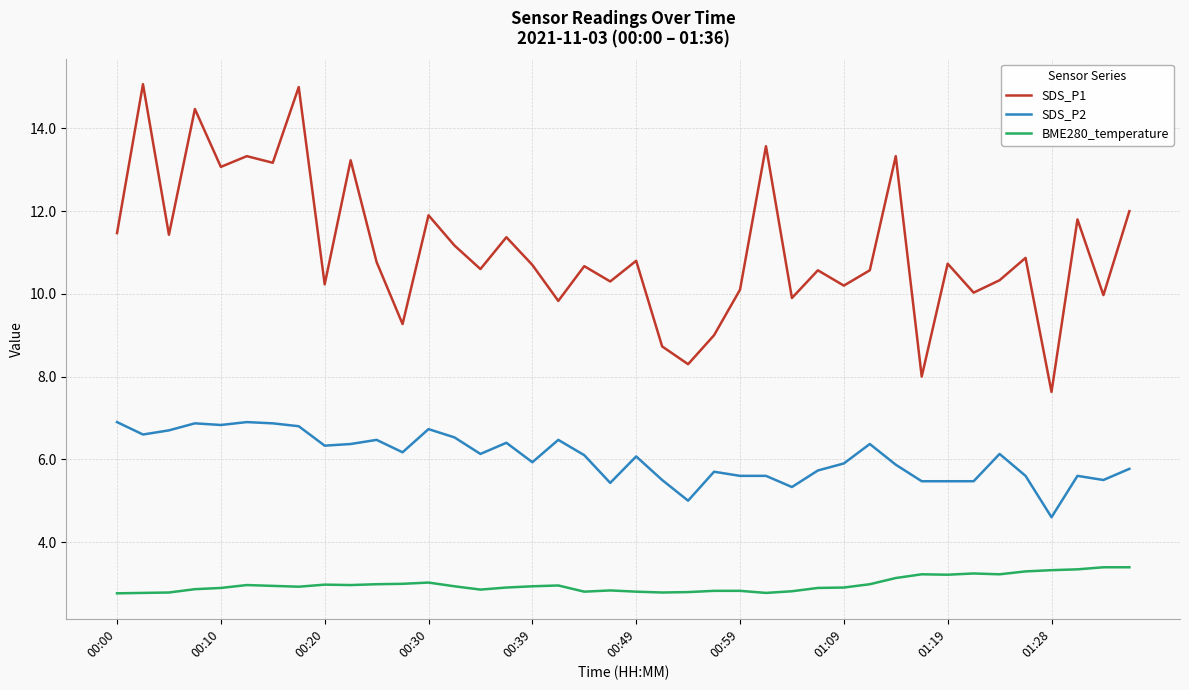

Which series has the widest spread of values?

SDS_P1